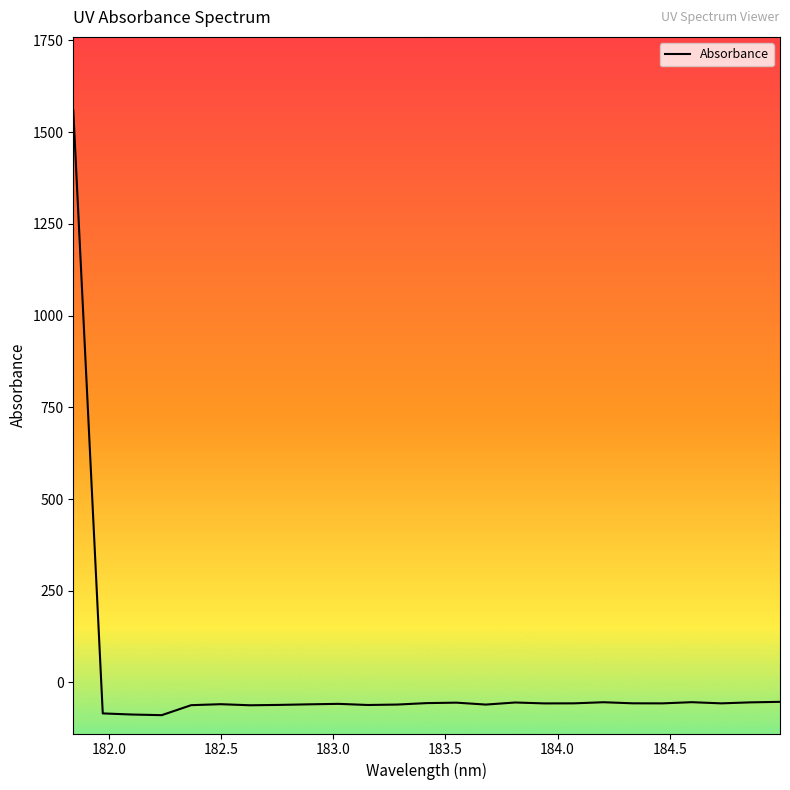

What is the minimum value shown in the chart?

-89.2